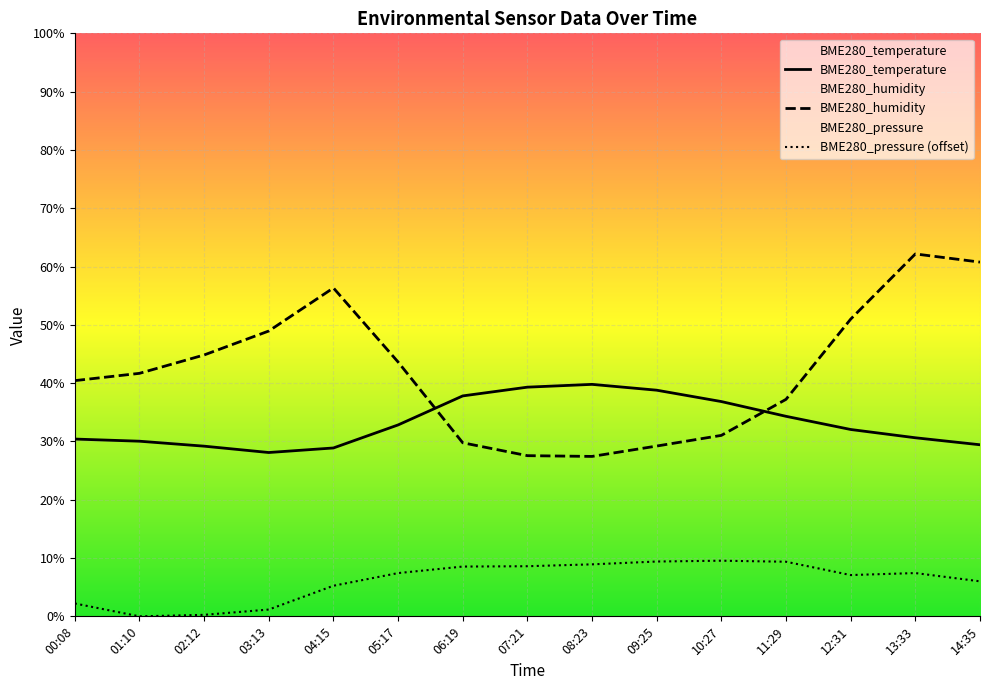

How many data points does each series have?

15